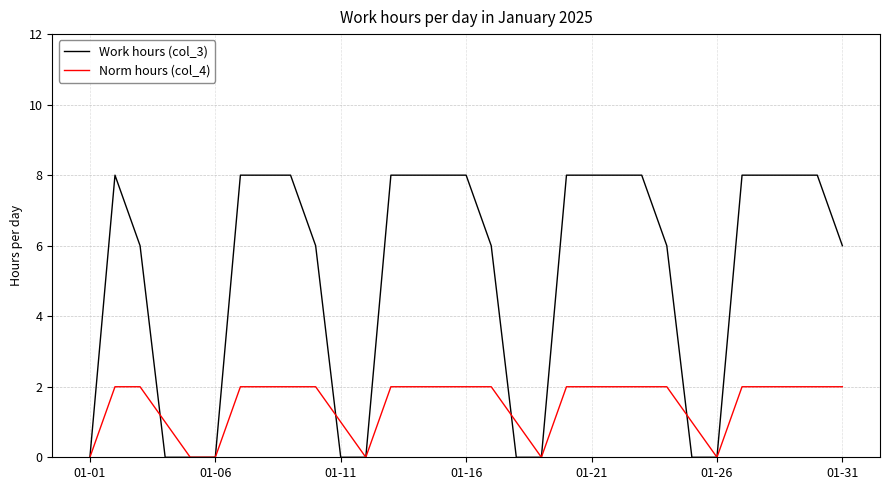

What is the highest value of the Work hours (col_3) series?

8